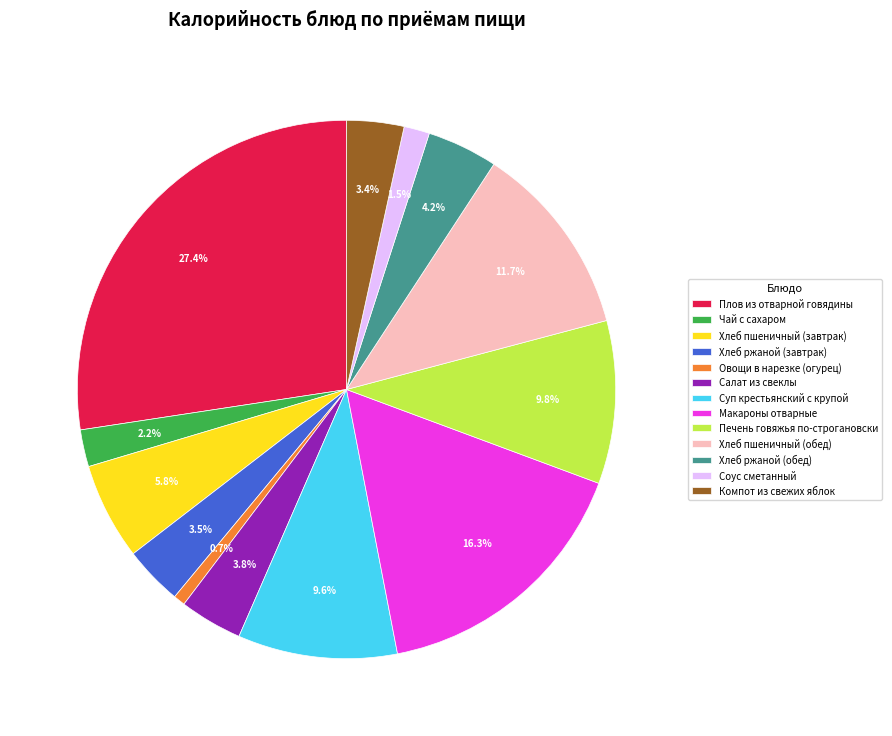

Count the number of slices in the pie.

13